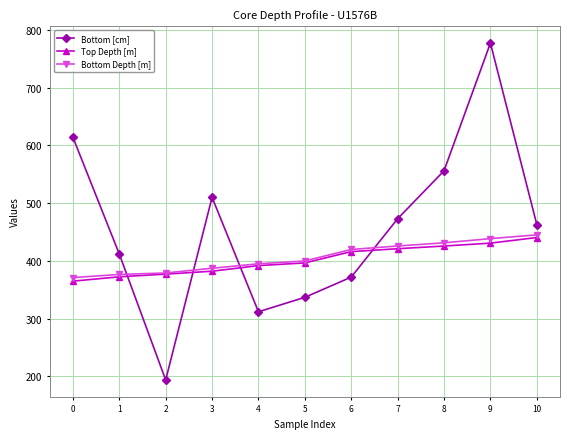

What is the difference between the maximum and minimum values in the Bottom [cm] series?

583.0